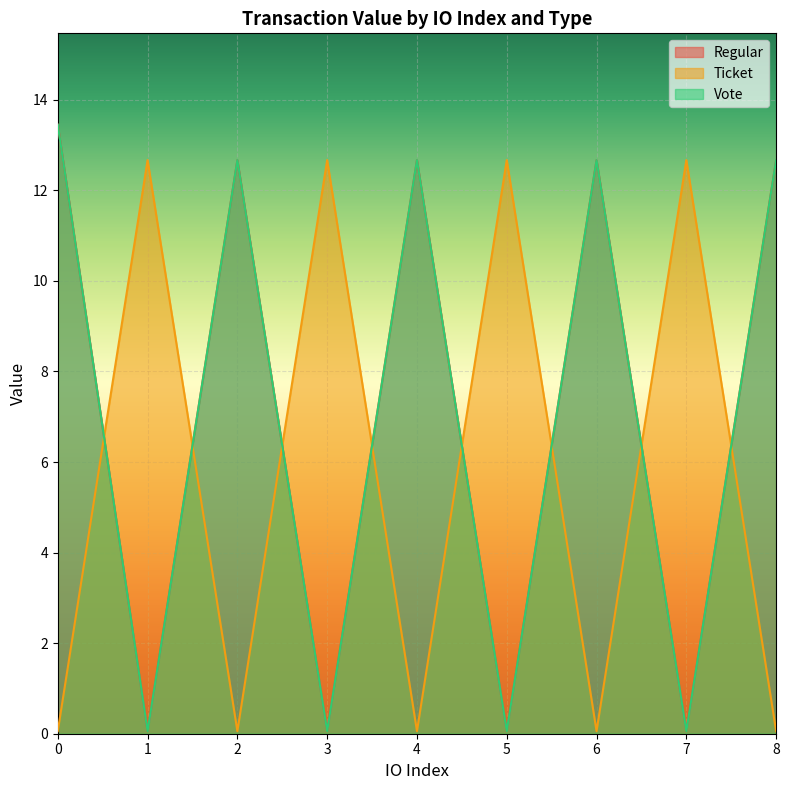

The value of Vote at 4 is 20.6. True or false?

False